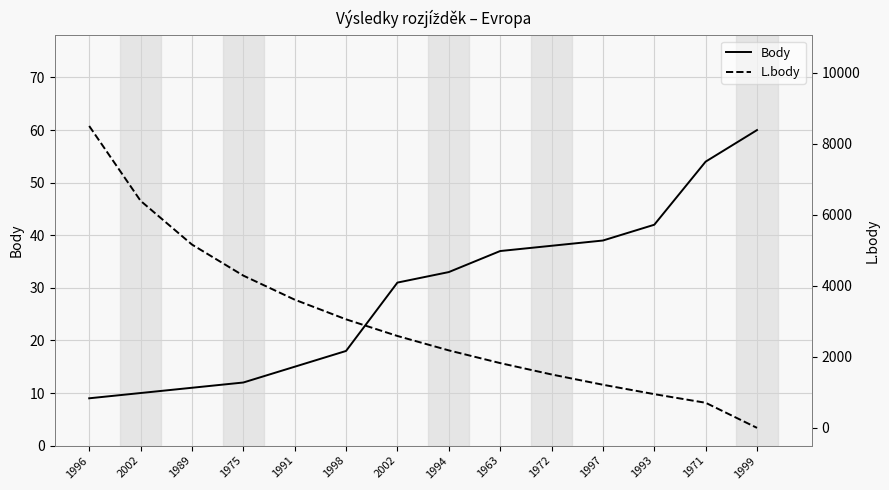

How many values in the L.body series are below 2589?

7